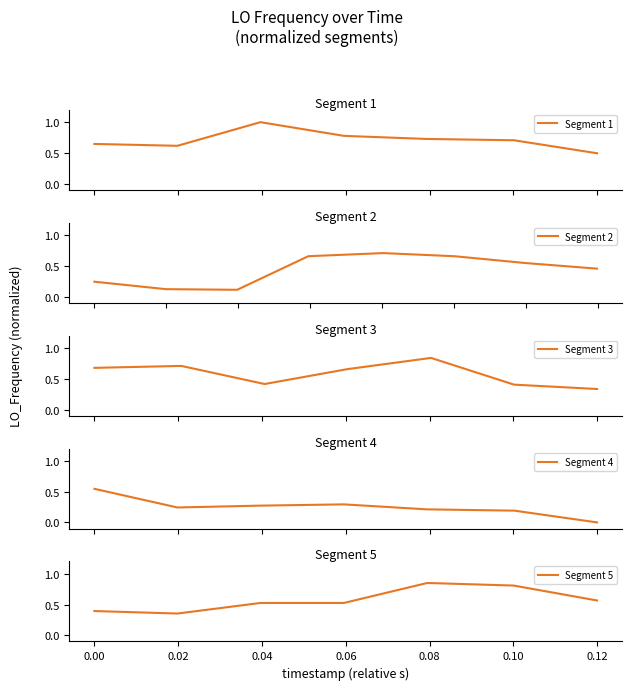

What is the highest value of the Segment 1 series?

1.0